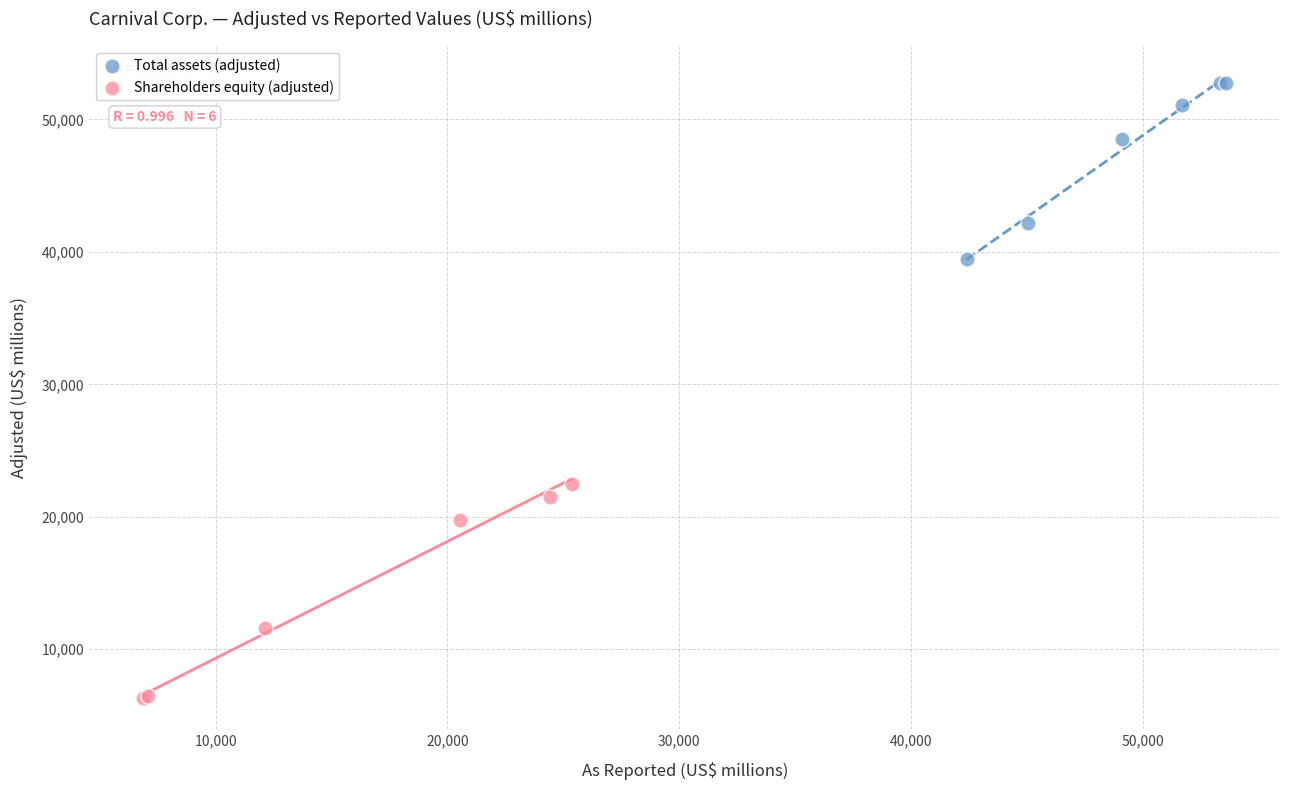

Which series contains the highest Y value?

Total assets (adjusted)